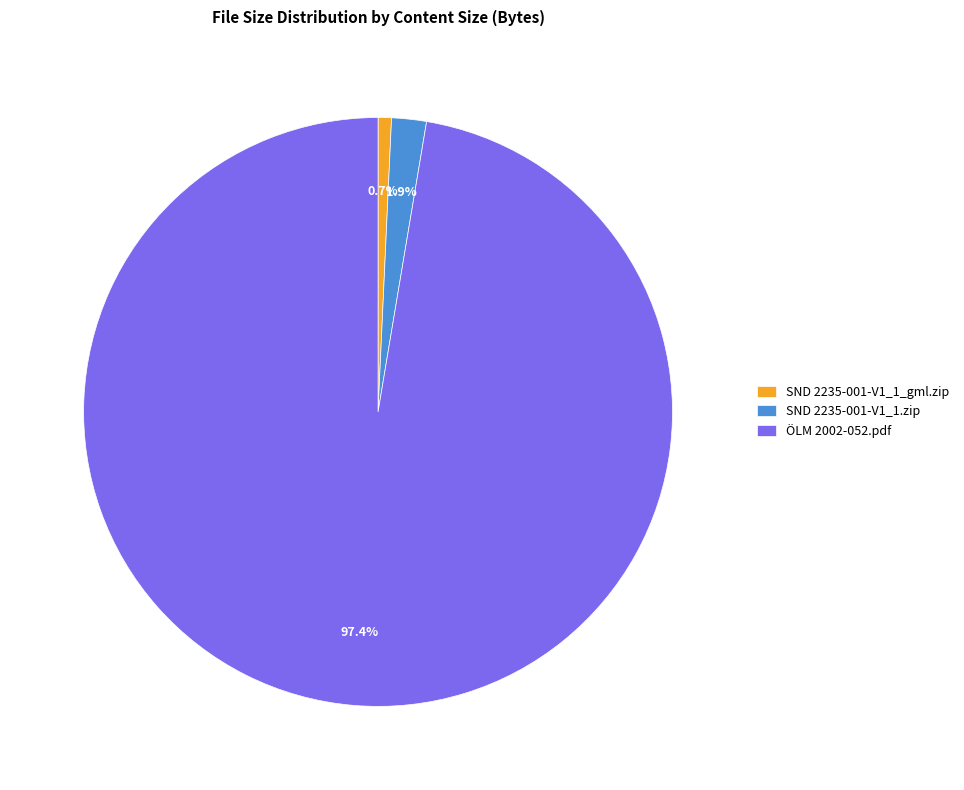

Rank the categories by value from highest to lowest.

ÖLM 2002-052.pdf, SND 2235-001-V1_1.zip, SND 2235-001-V1_1_gml.zip